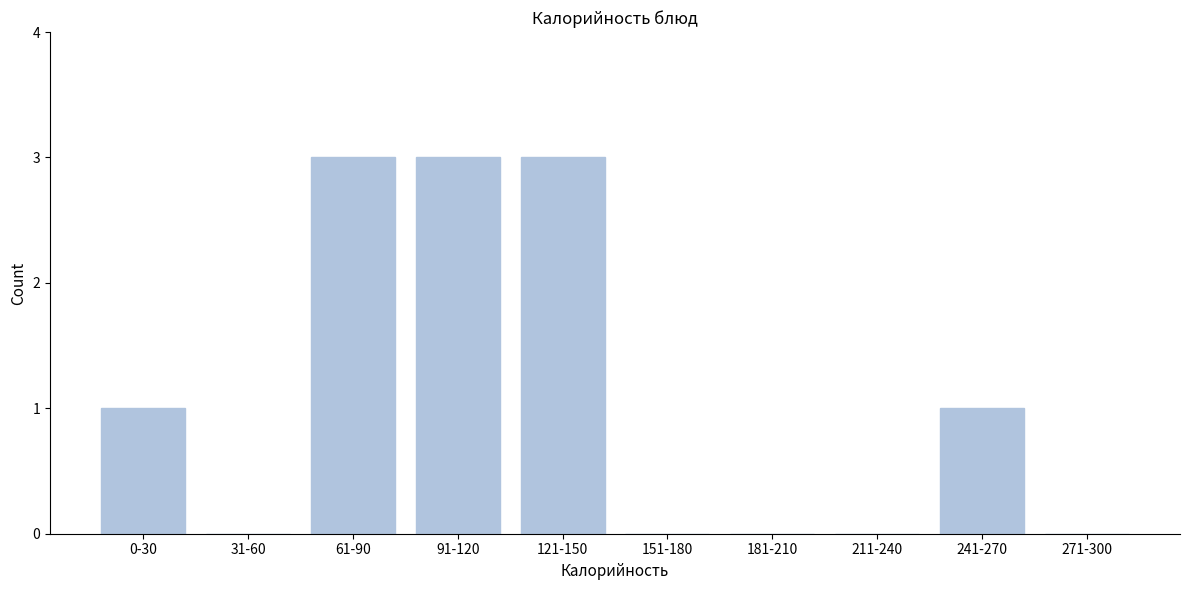

Reading left to right, what are all the values shown in this chart?

0-30=1	31-60=0	61-90=3	91-120=3	121-150=3	151-180=0	181-210=0	211-240=0	241-270=1	271-300=0